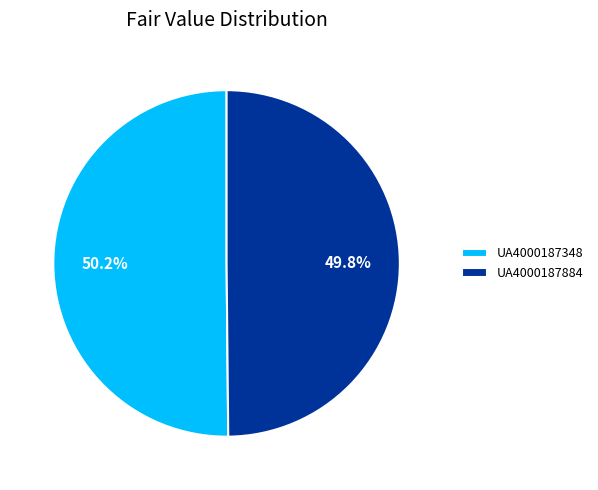

How much of the chart is everything except UA4000187348?

49.8%